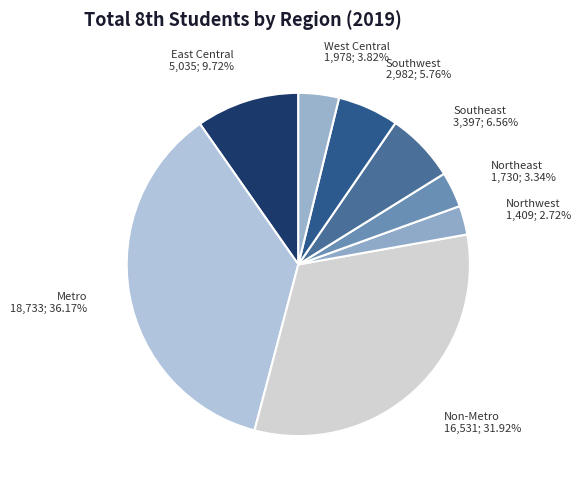

Approximately how many times larger is the value at East Central compared to West Central?

2.5